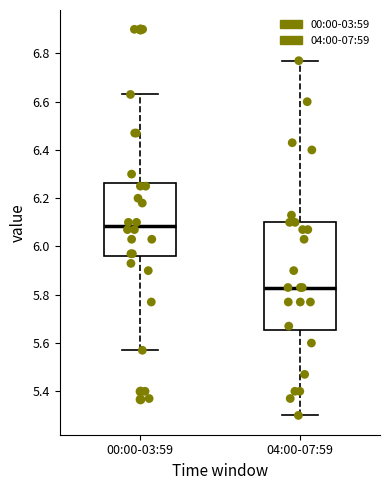

Which box's median line is the lowest?

04:00-07:59